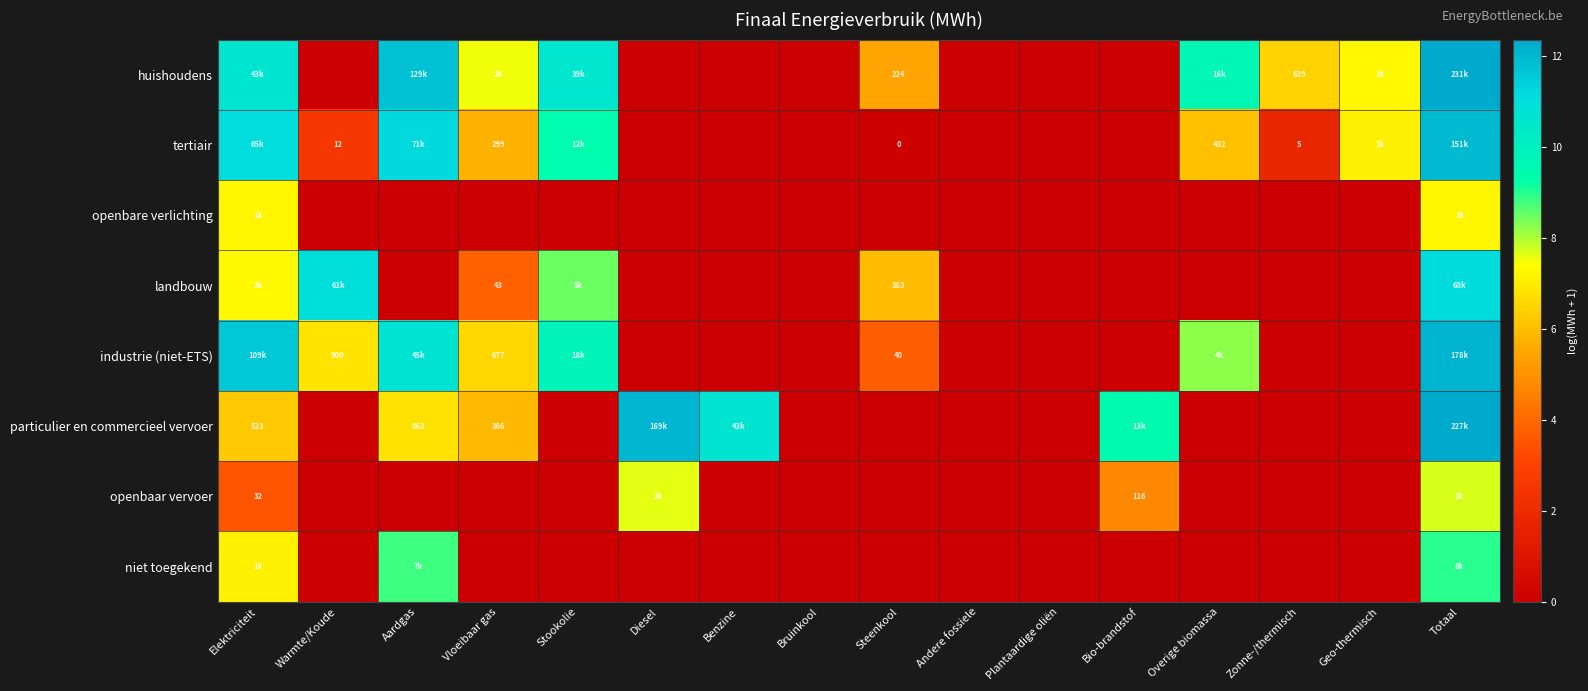

Is it true that particulier en commercieel vervoer equals 0.0 at Steenkool?

True